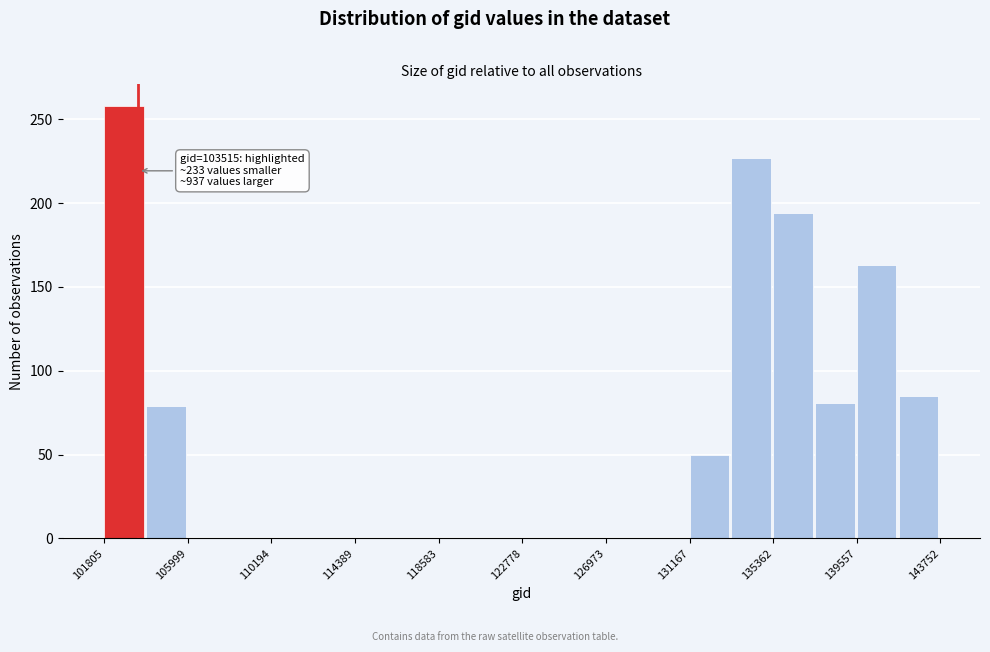

Which range on the x-axis has the tallest bar?

102000 to 104000